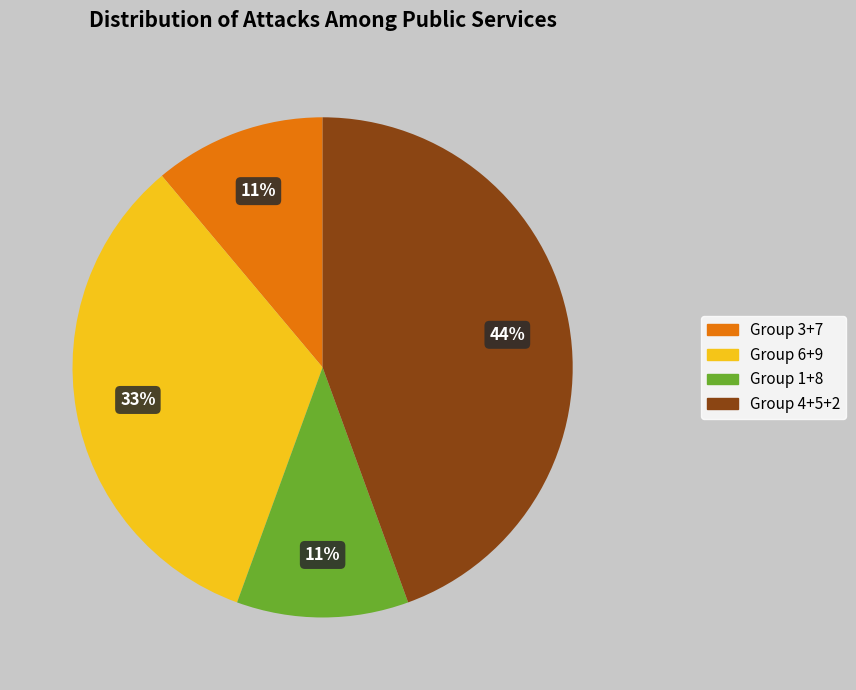

What is the ratio of the value at Group 6+9 to the value at Group 1+8?

3.0